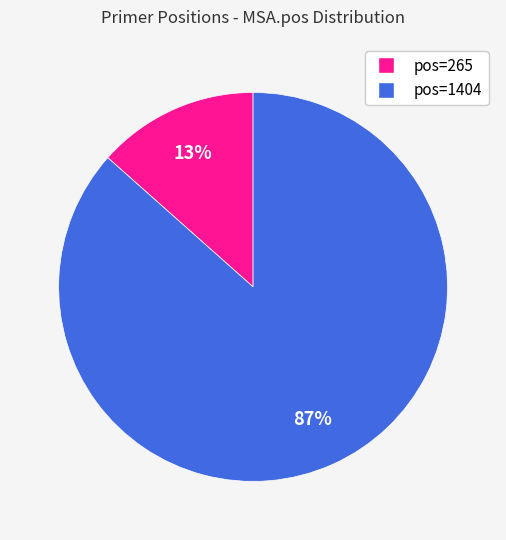

To the nearest percent, what is the average slice percentage?

50%